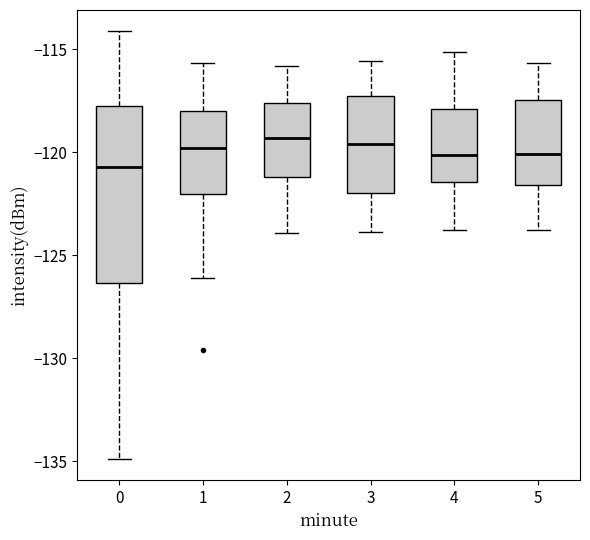

Which box is the tallest, from its lower edge to its upper edge?

0